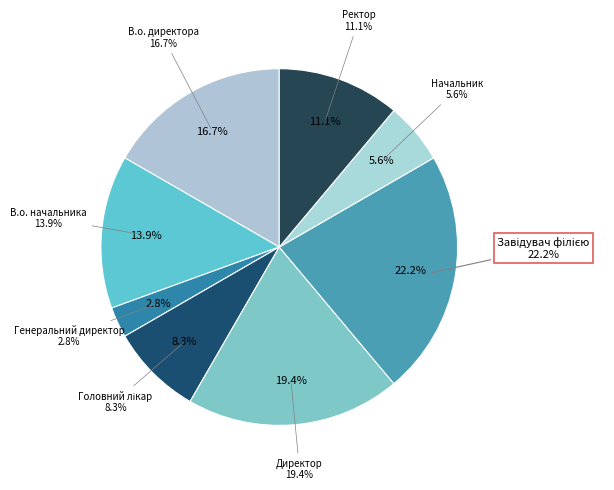

Is there a majority slice in this chart?

No